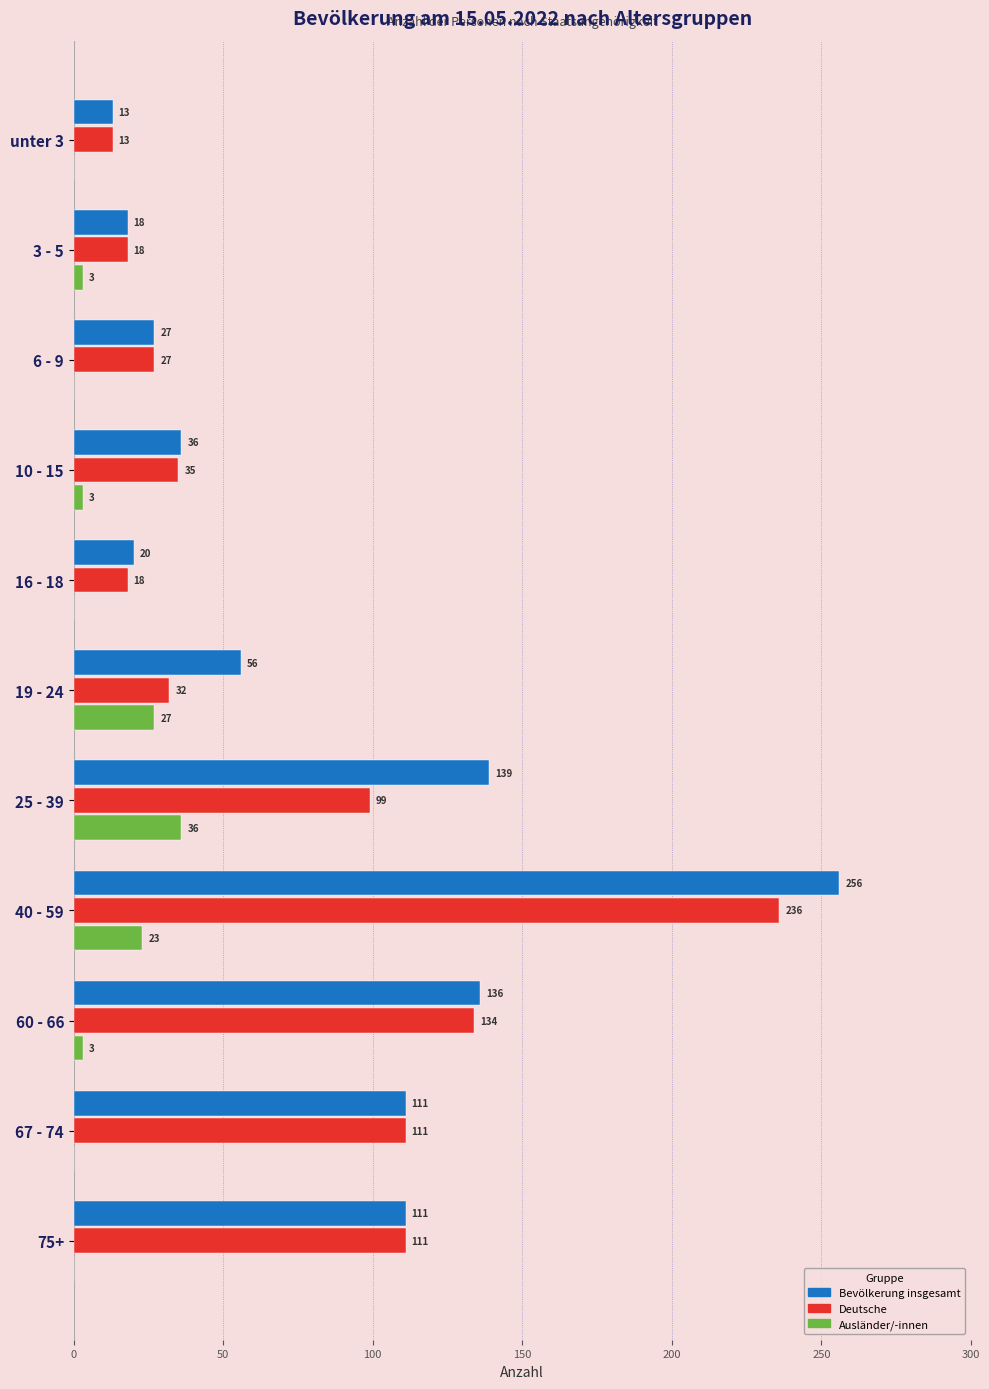

Which label corresponds to the largest value in the chart?

40 - 59